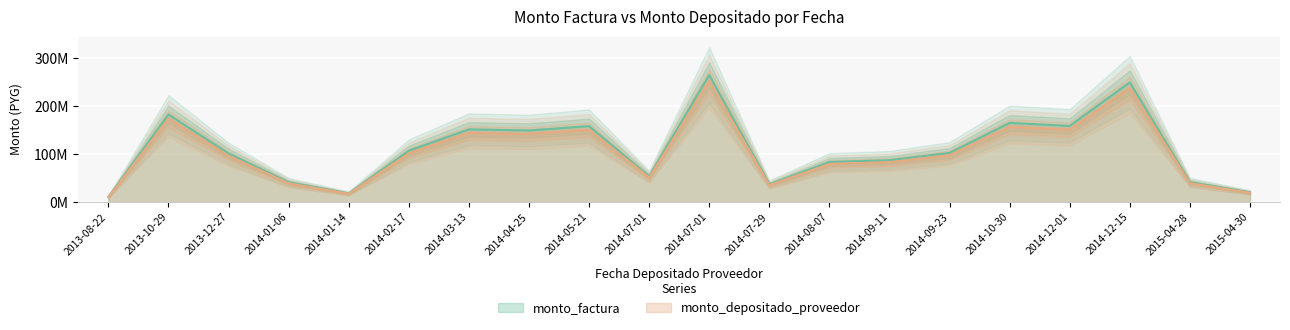

Does the chart display data point markers on the line(s)?

No